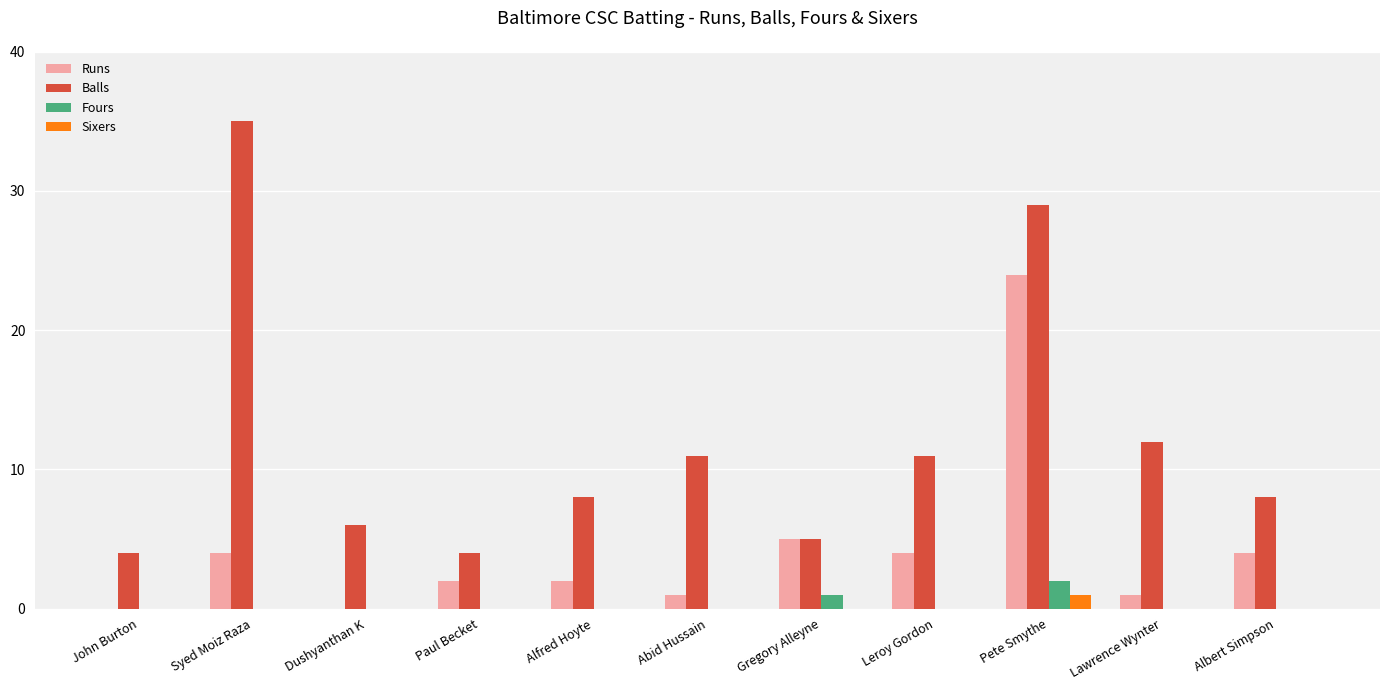

At which category is the sum across all series the highest?

Pete Smythe